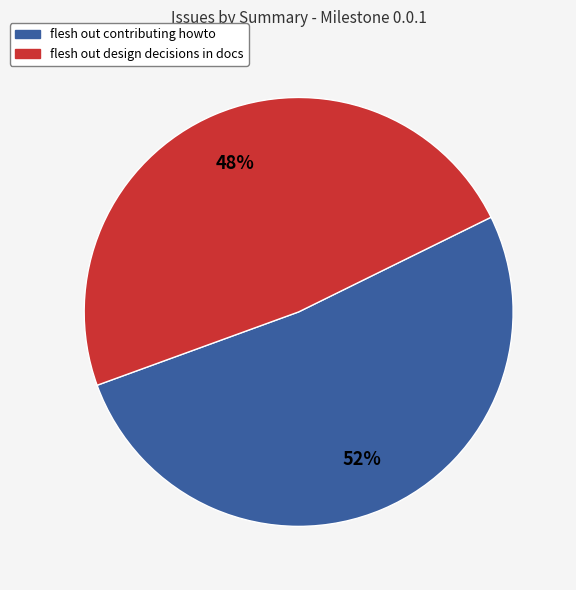

To the nearest percent, what is the combined percentage of flesh out contributing howto and flesh out design decisions in docs?

100%